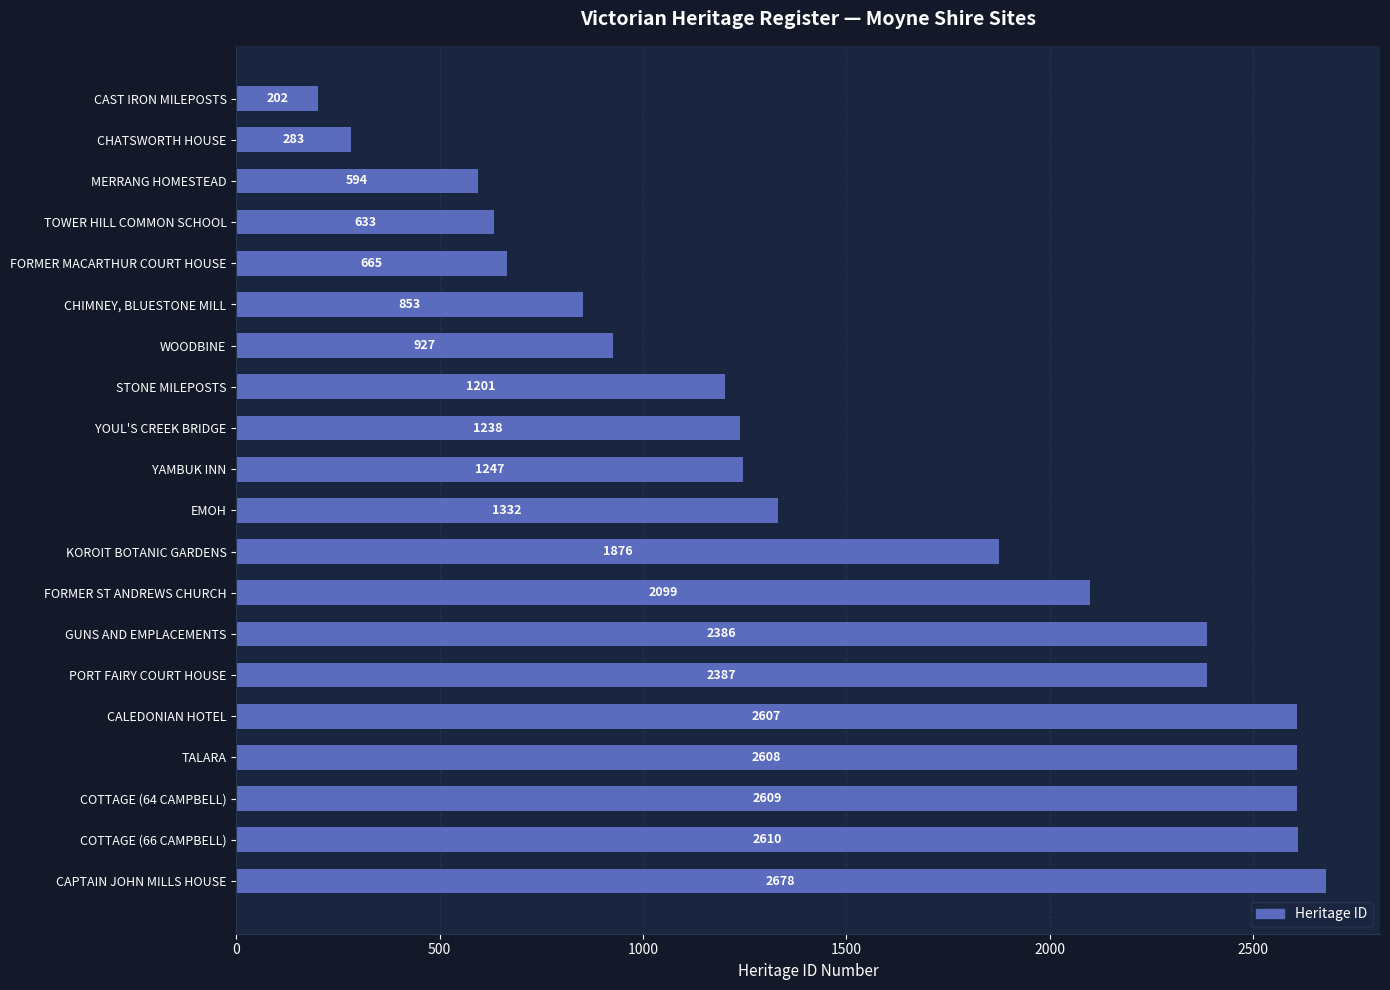

List the labels in order of value, largest first.

CAPTAIN JOHN MILLS HOUSE, COTTAGE (66 CAMPBELL), COTTAGE (64 CAMPBELL), TALARA, CALEDONIAN HOTEL, PORT FAIRY COURT HOUSE, GUNS AND EMPLACEMENTS, FORMER ST ANDREWS CHURCH, KOROIT BOTANIC GARDENS, EMOH, YAMBUK INN, YOUL'S CREEK BRIDGE, STONE MILEPOSTS, WOODBINE, CHIMNEY, BLUESTONE MILL, FORMER MACARTHUR COURT HOUSE, TOWER HILL COMMON SCHOOL, MERRANG HOMESTEAD, CHATSWORTH HOUSE, CAST IRON MILEPOSTS